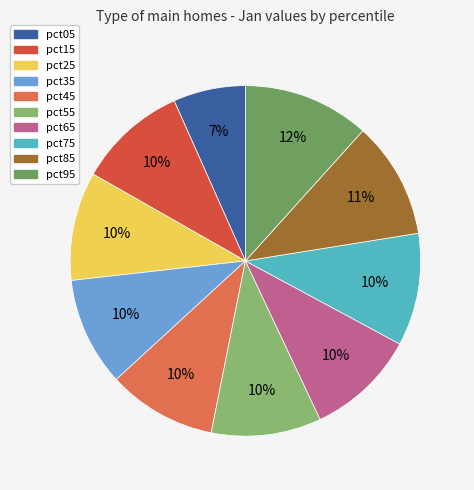

To the nearest percent, what is the combined percentage of pct05 and pct55?

17%